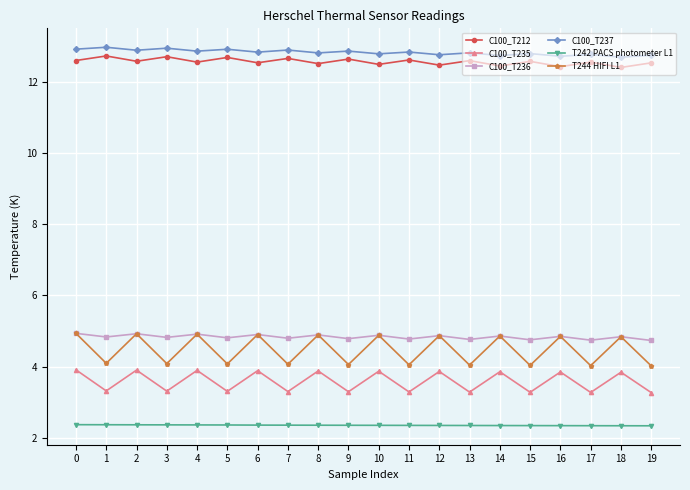

Does the chart have visible grid lines?

Yes